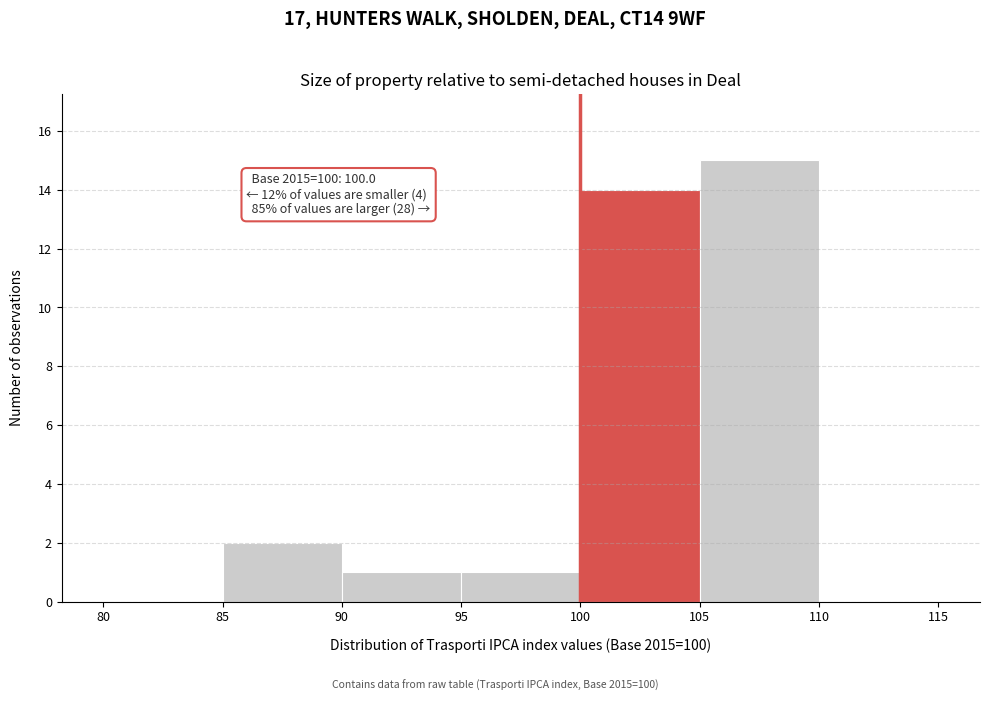

Over which range of the x-axis is the bar tallest?

105 to 110